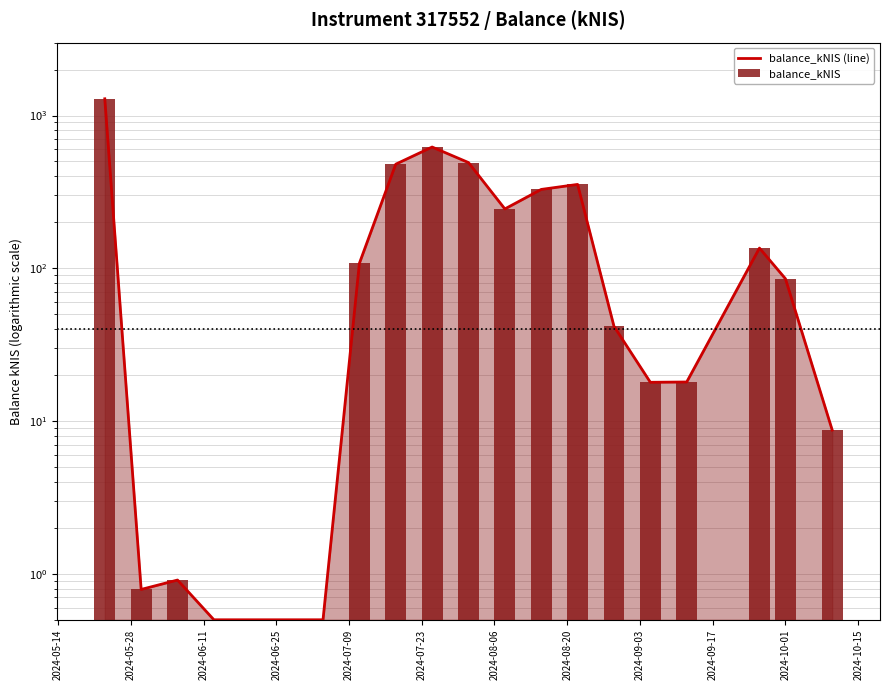

What is the sum of all balance_kNIS values?

4225.3